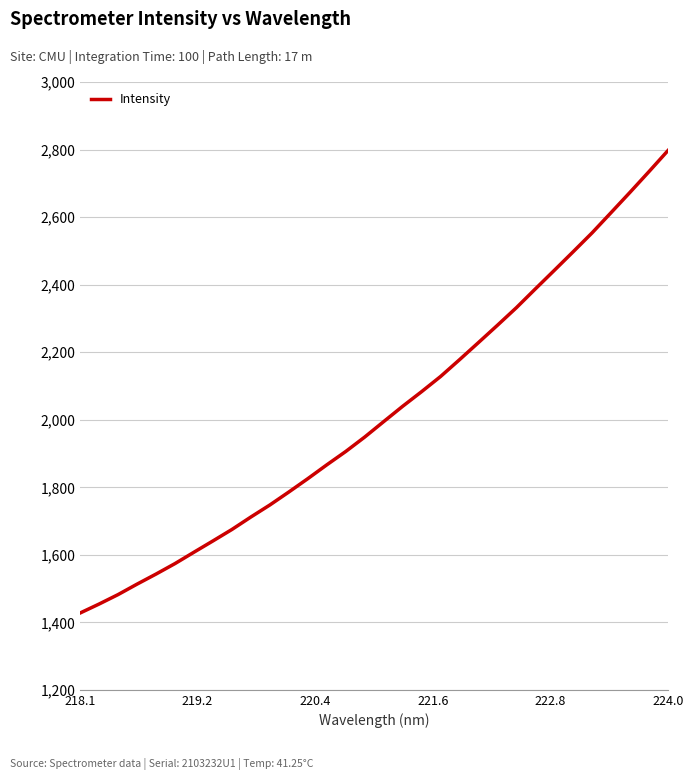

What is the difference between the maximum and minimum values?

1369.4